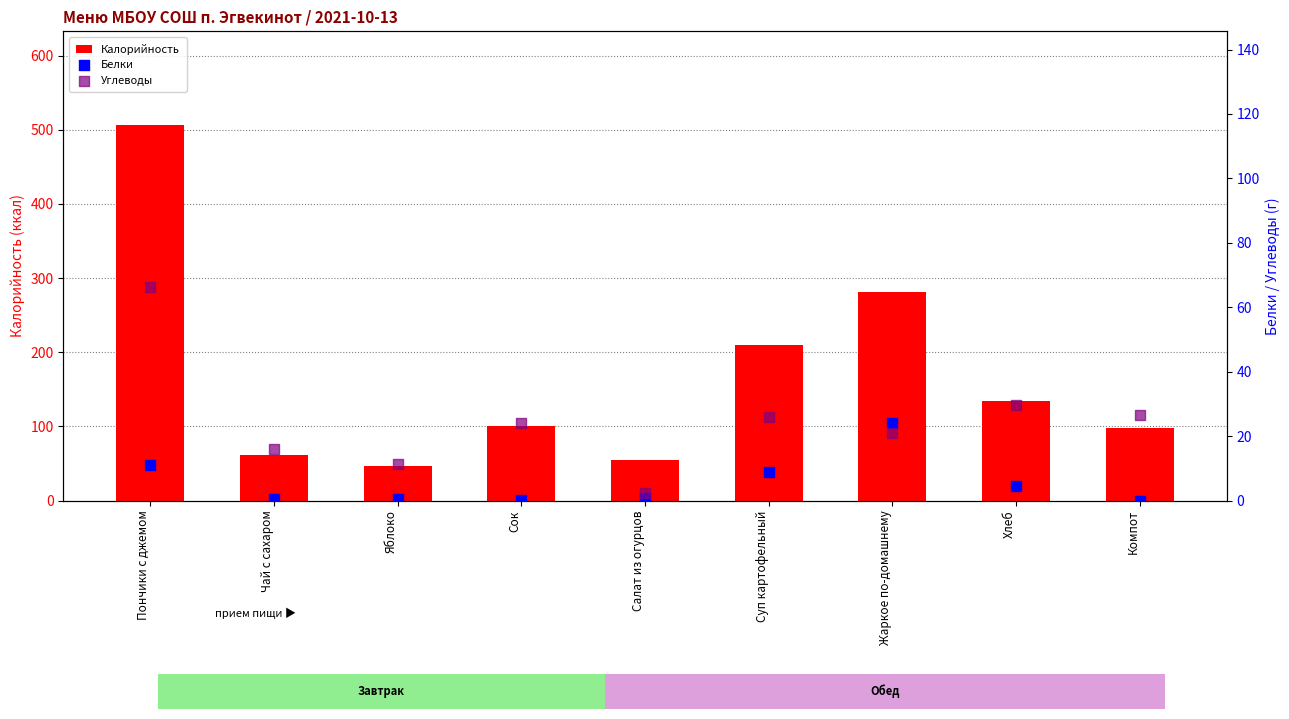

What is the total value across all series at Суп картофельный?

244.1